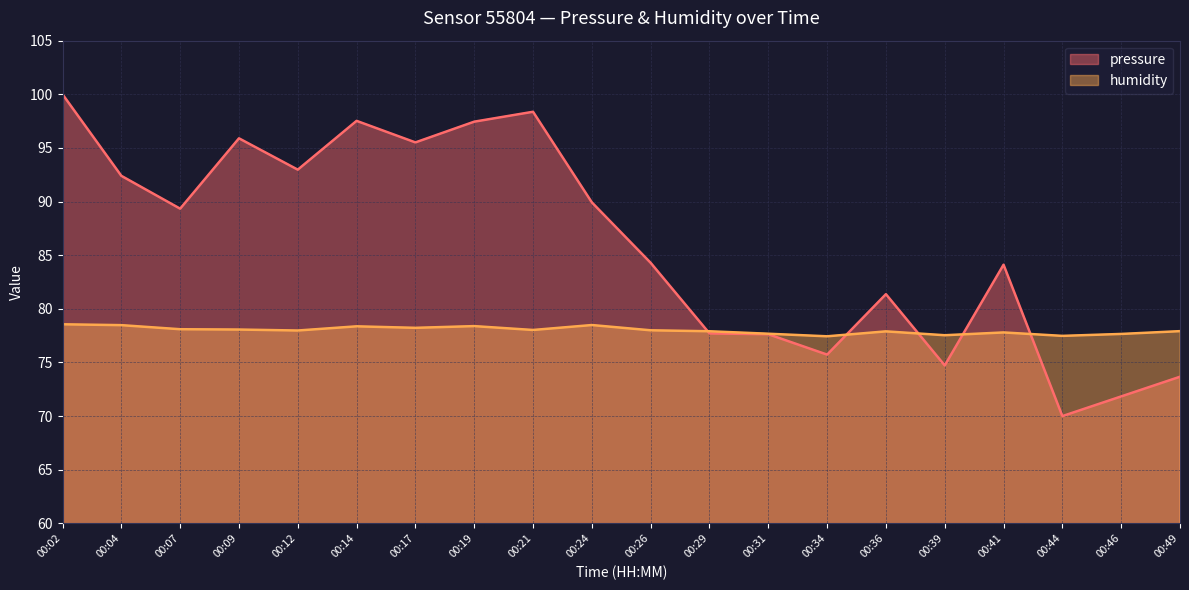

True or false: humidity and pressure intersect in this chart.

True